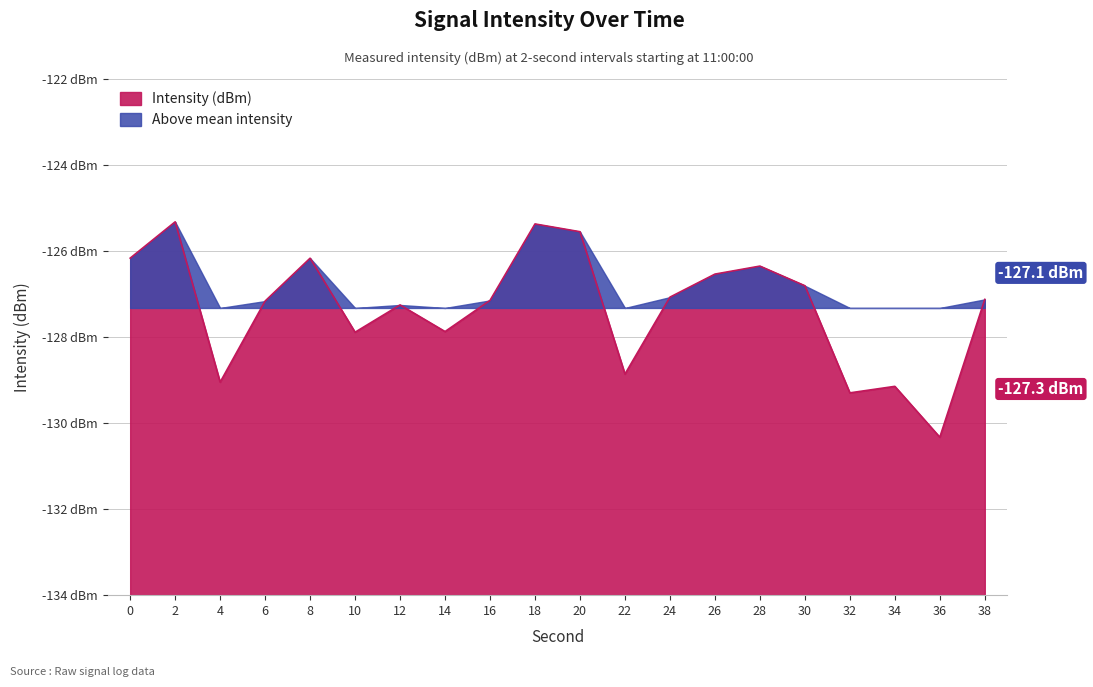

What is the difference between the values at 8 and 10?

1.7